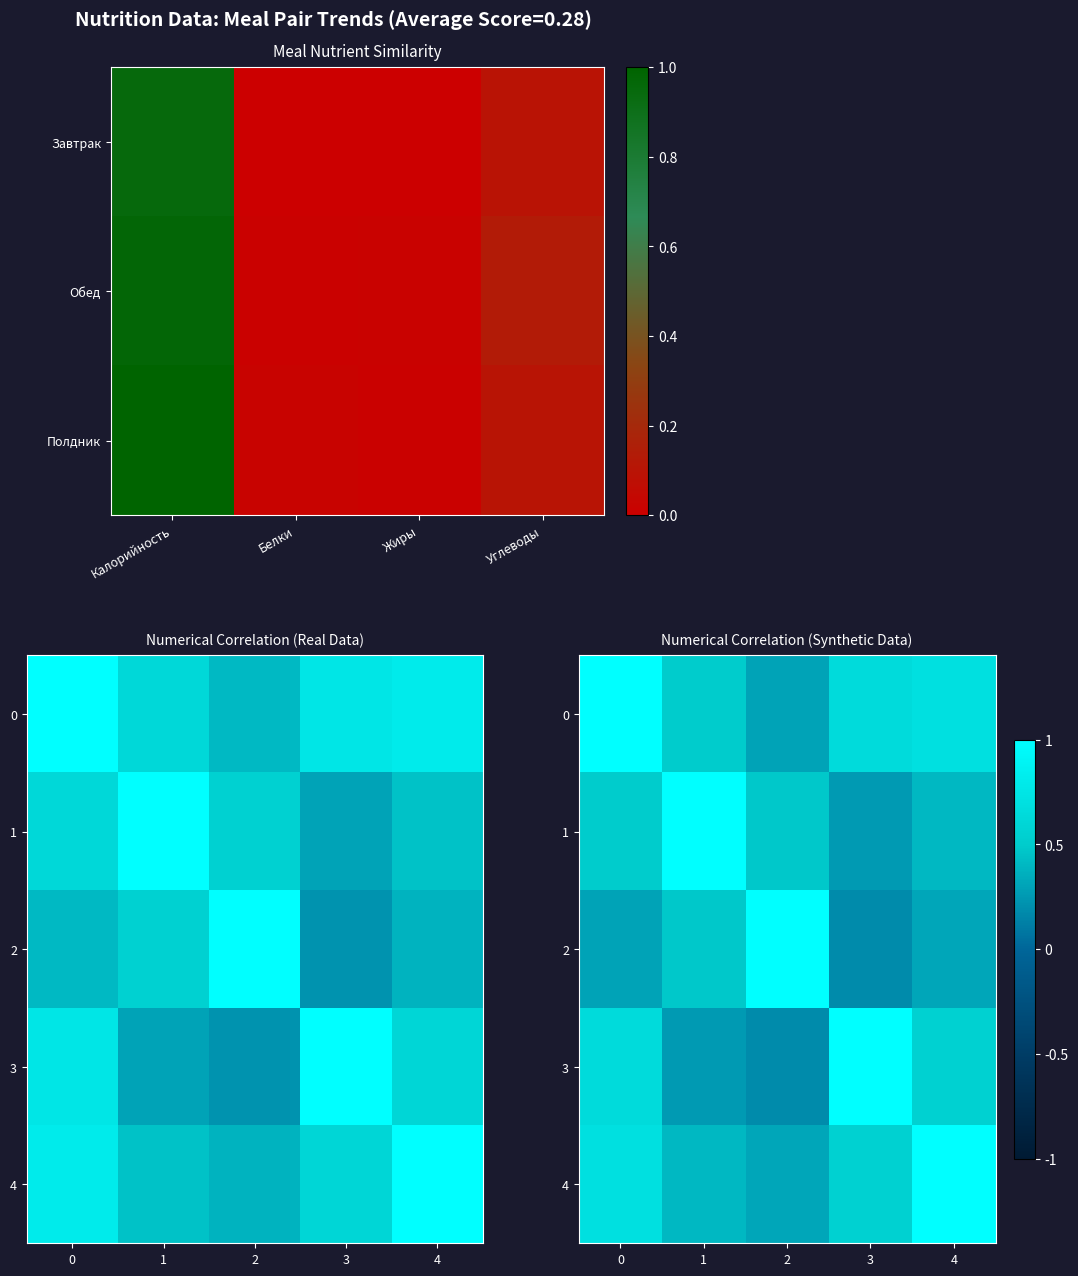

What is the average value of the 2 series?

0.5